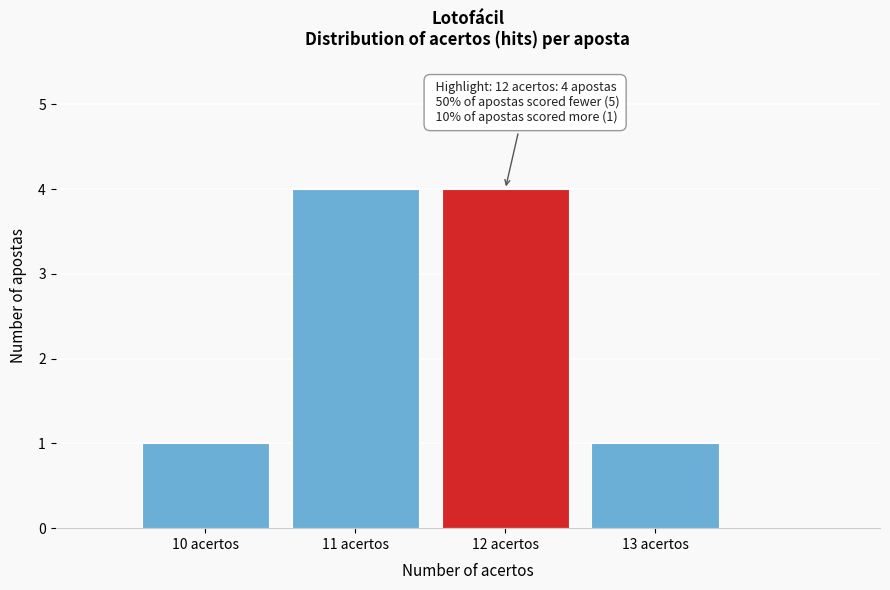

Reading right to left, transcribe all the data shown in this chart.

13 acertos=1	12 acertos=4	11 acertos=4	10 acertos=1